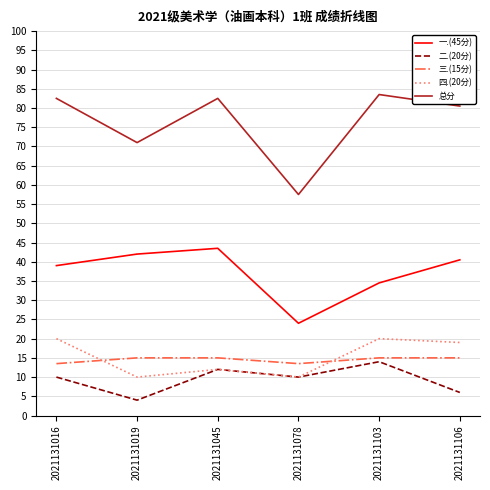

Which series has the largest range (max minus min)?

总分